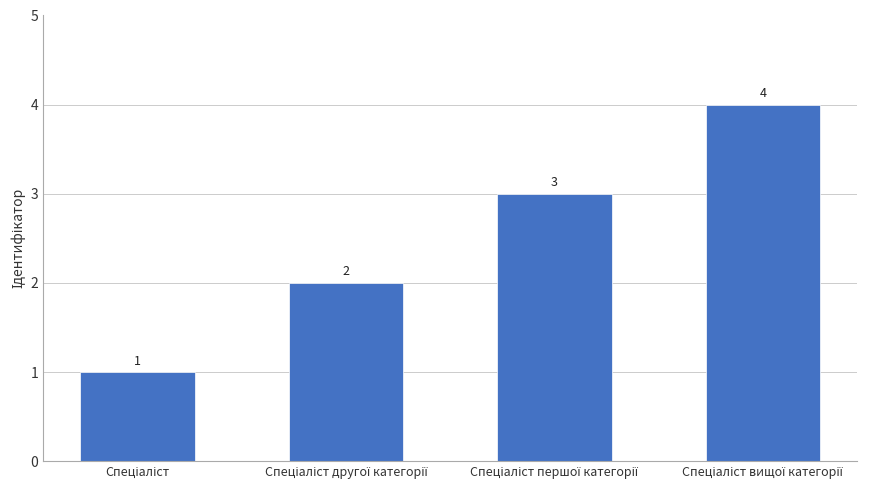

What is the difference between the maximum and minimum values?

3